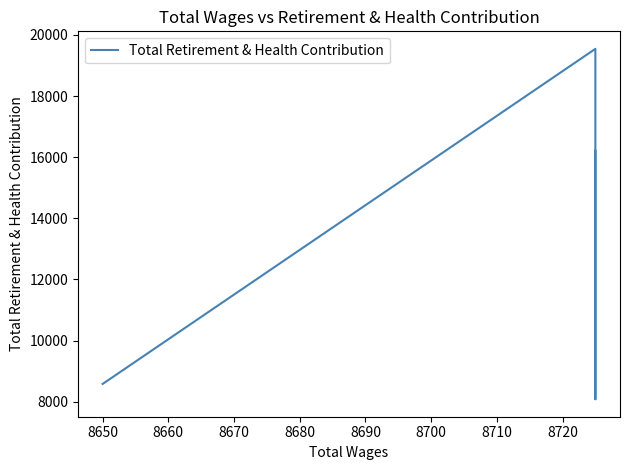

Does the chart display data point markers on the line(s)?

No